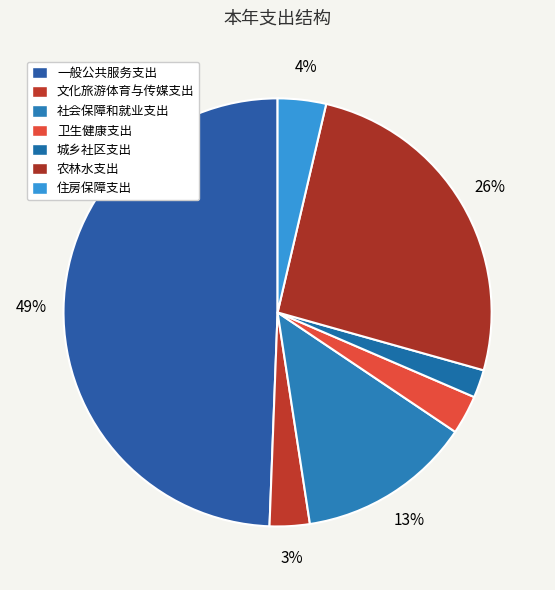

Count the number of slices in the pie.

7